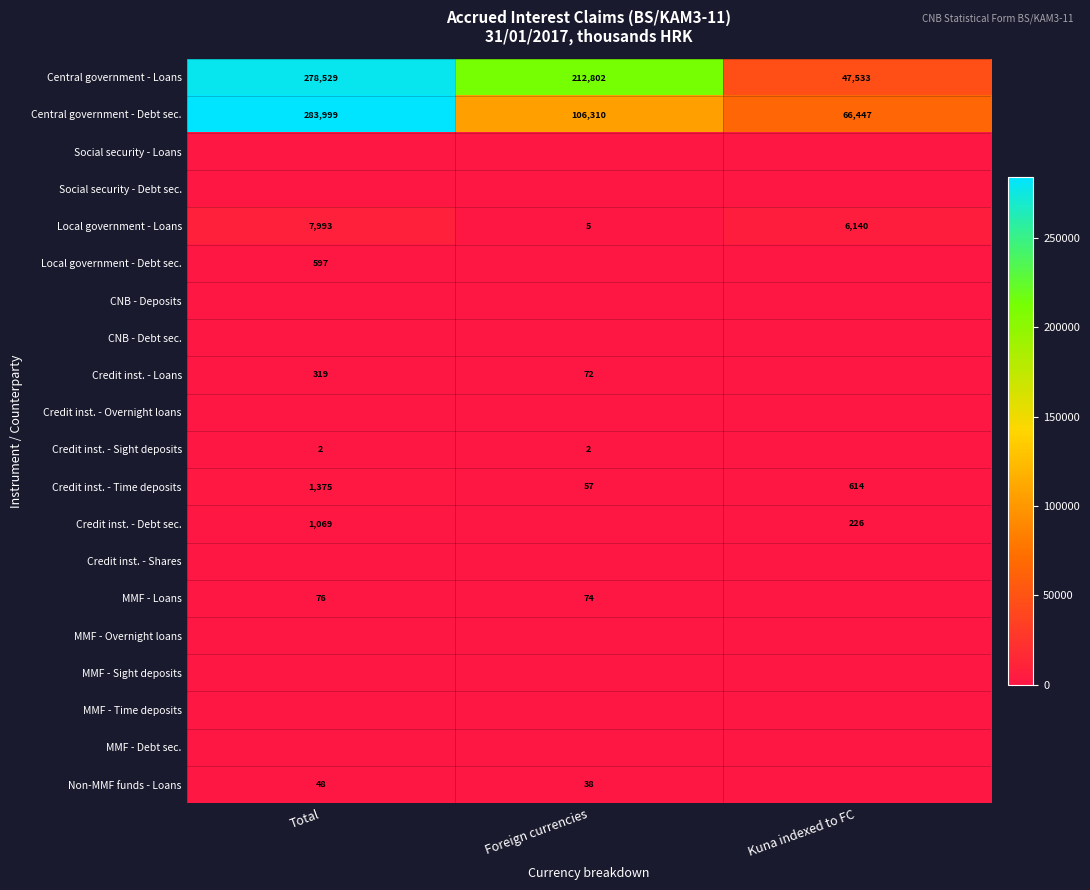

Rank the categories by Central government - Debt sec. value from lowest to highest.

Kuna indexed to FC, Foreign currencies, Total